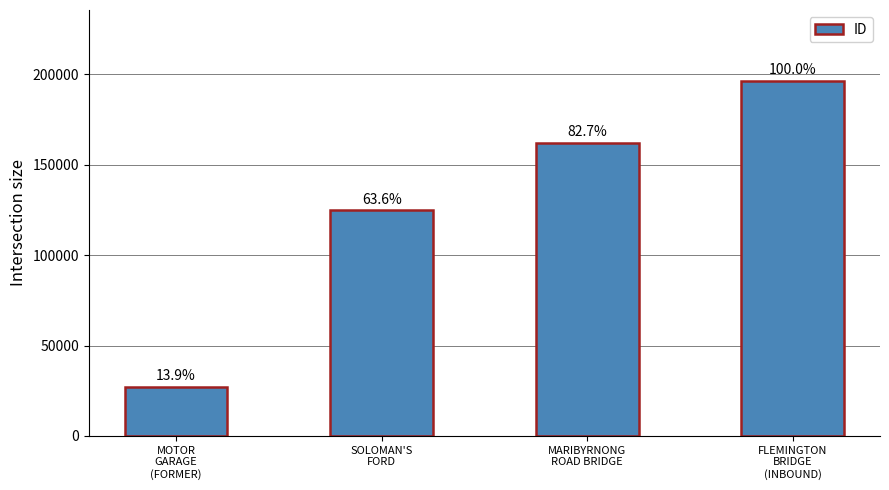

What position from the right is MOTOR
GARAGE
(FORMER)?

4